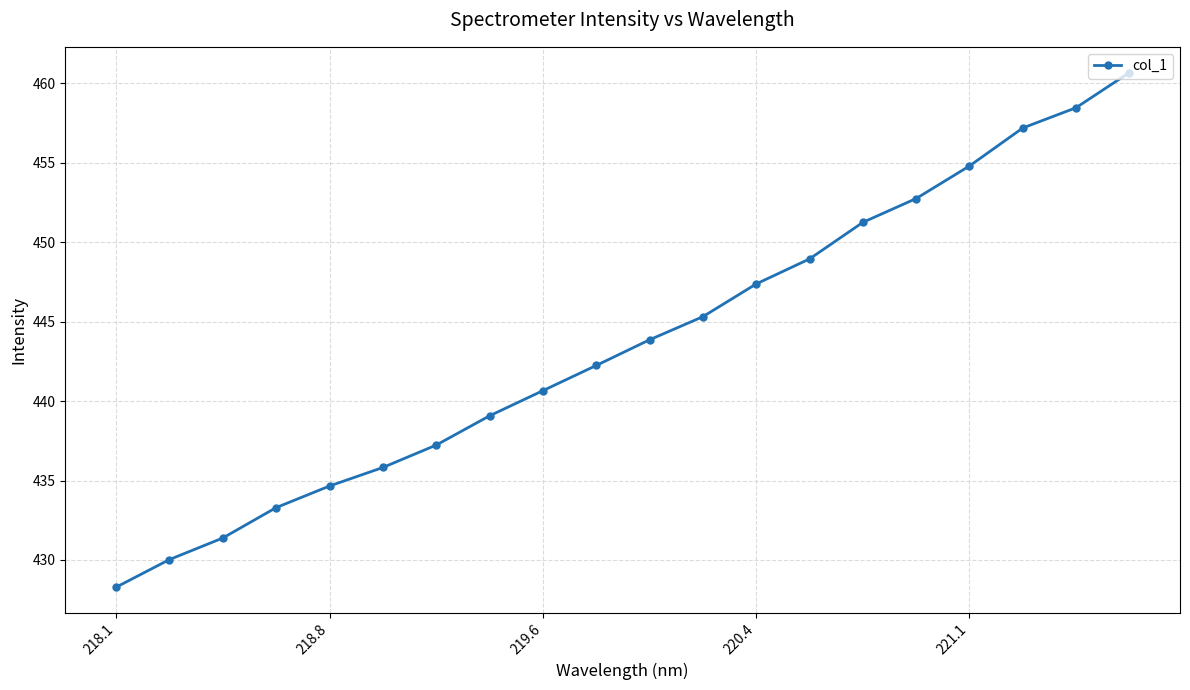

What is the minimum value shown in the chart?

428.3